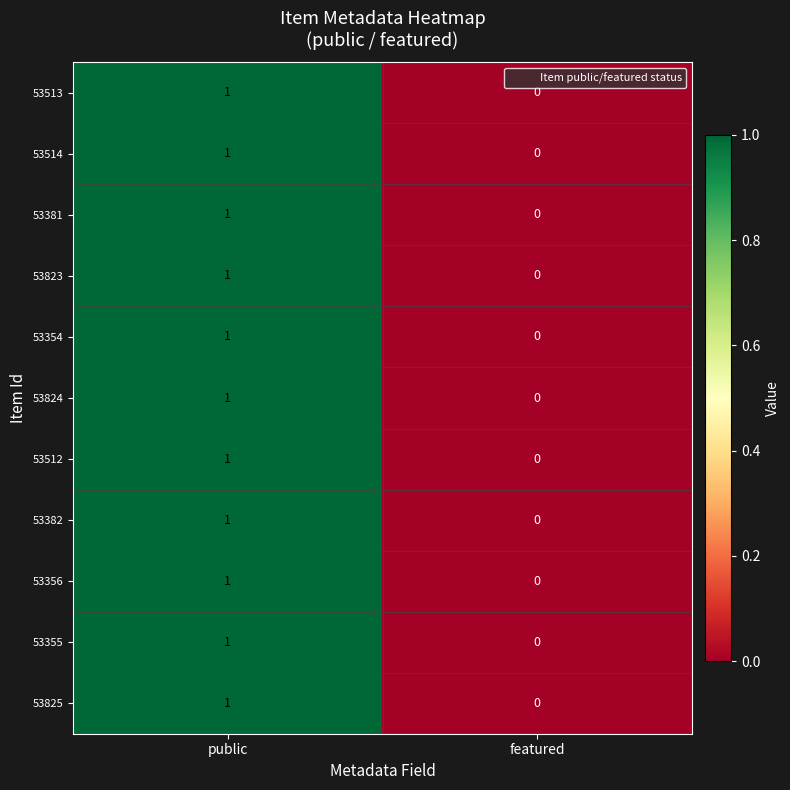

List the labels in order of 53513 value, smallest first.

featured, public